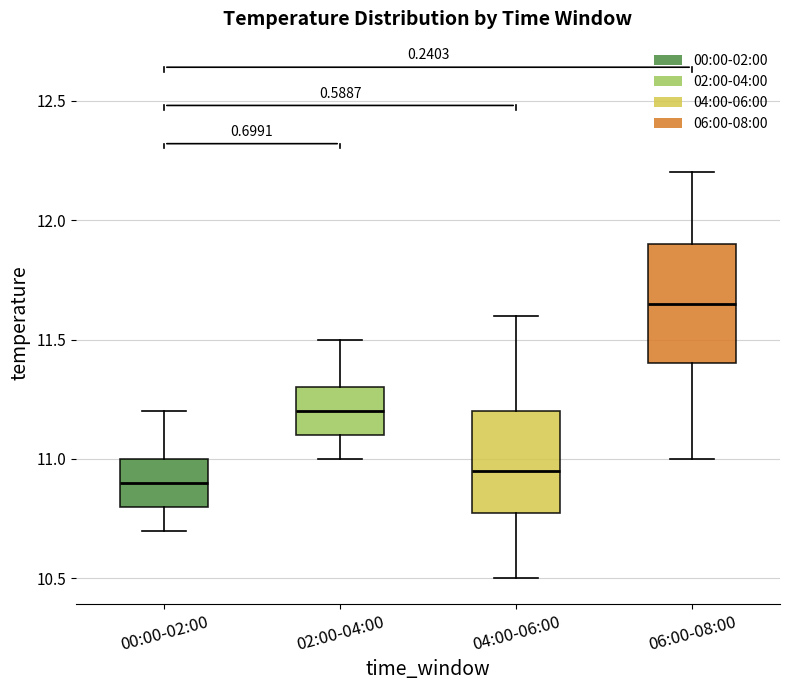

Where is the upper edge of the box for 00:00-02:00 on the y-axis? The values are not printed on the chart, so give them approximately, as read against the axis.

11.00